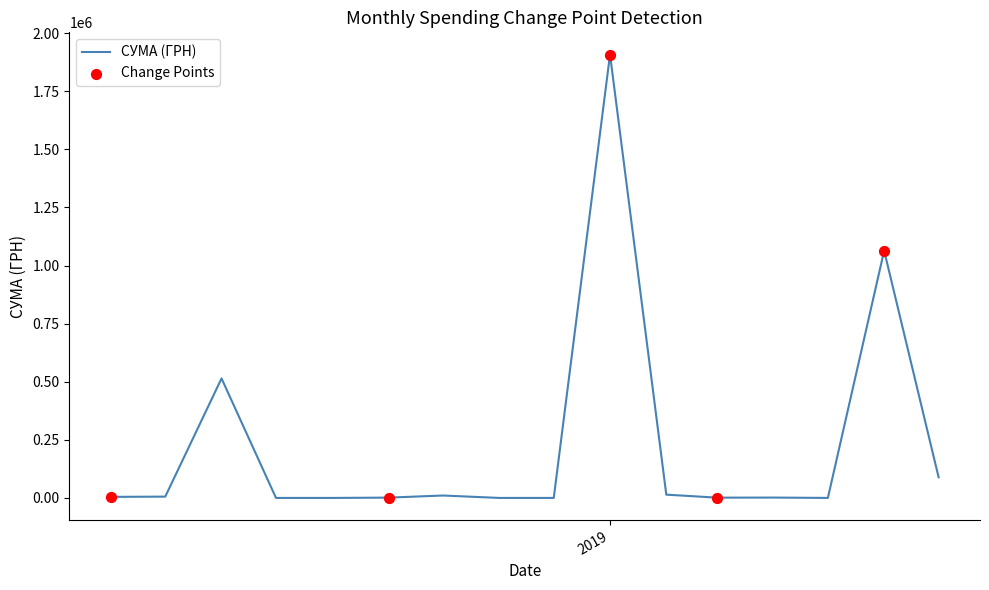

What is the difference between the maximum and minimum values?

1907806.8